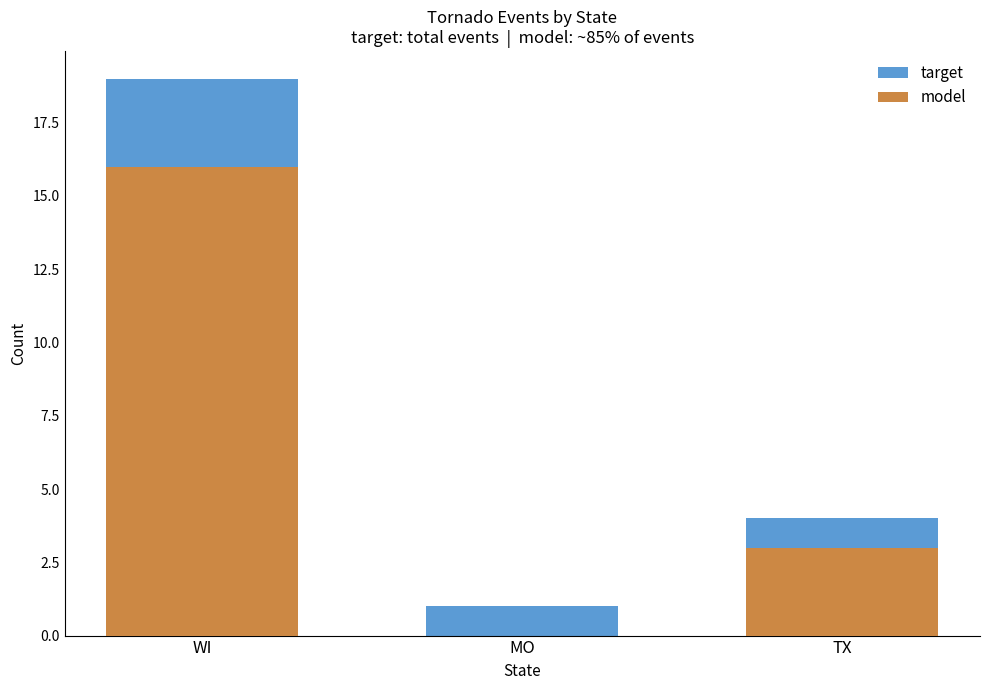

The value of target at WI is 5. True or false?

False